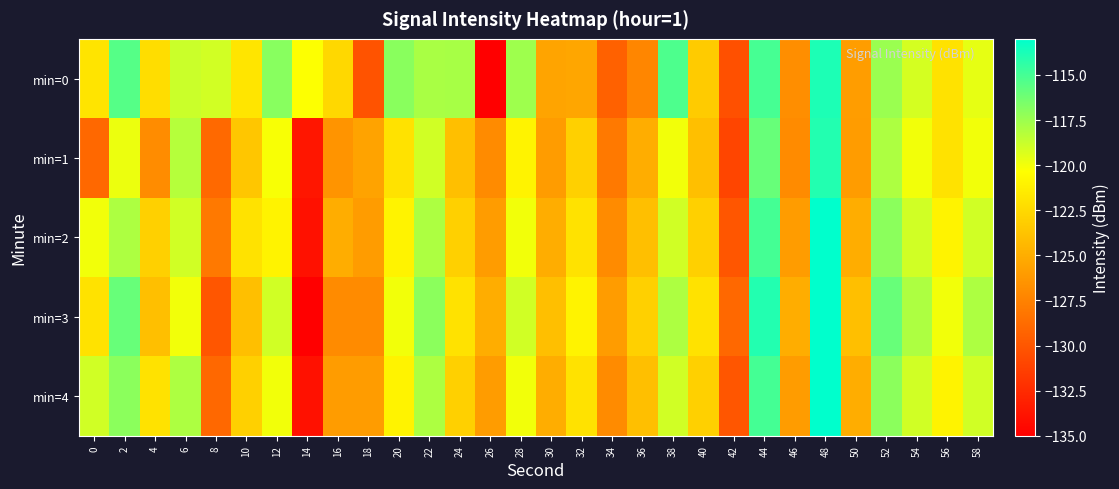

What is the minimum value shown in the chart?

-135.0